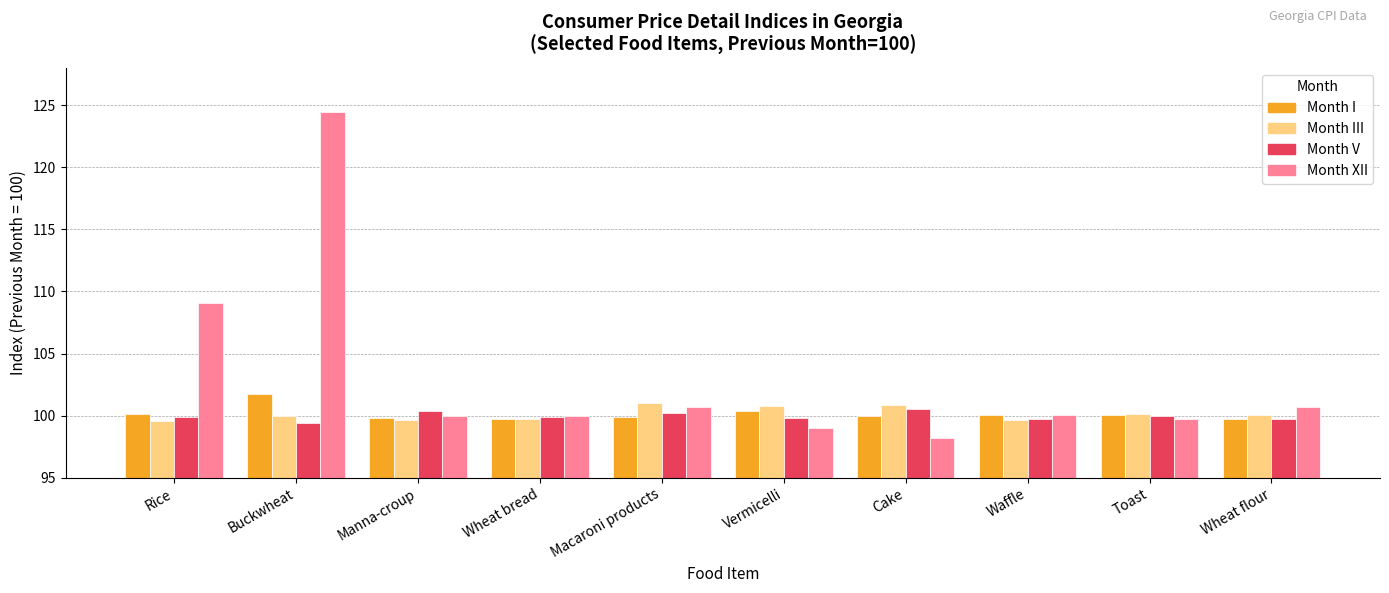

What is the spread (max minus min) of values at Waffle?

0.4